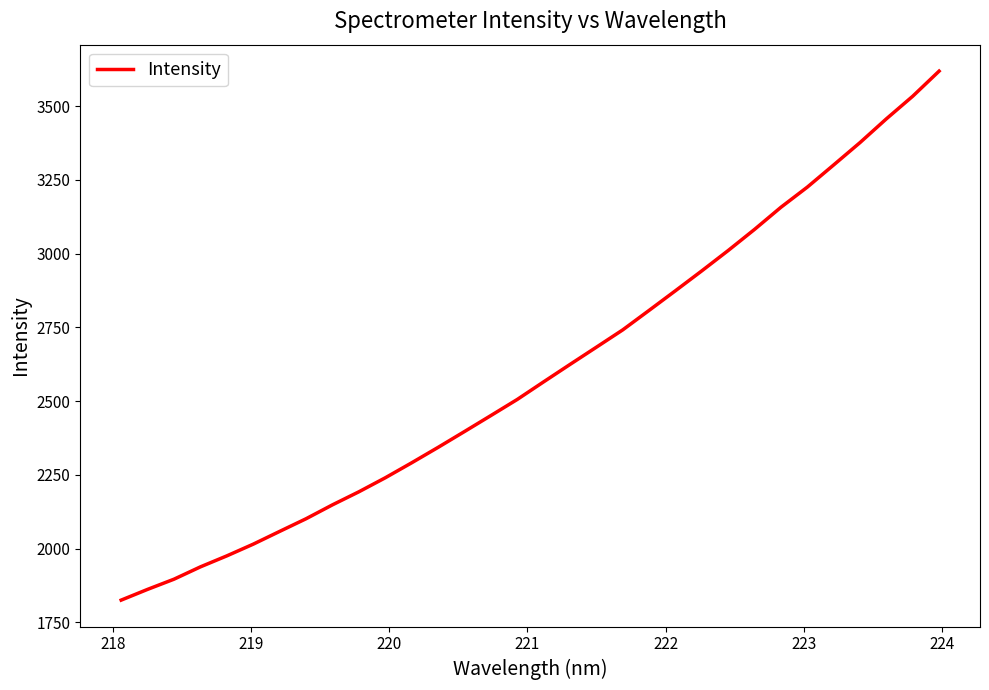

What is the greatest value displayed?

3618.7